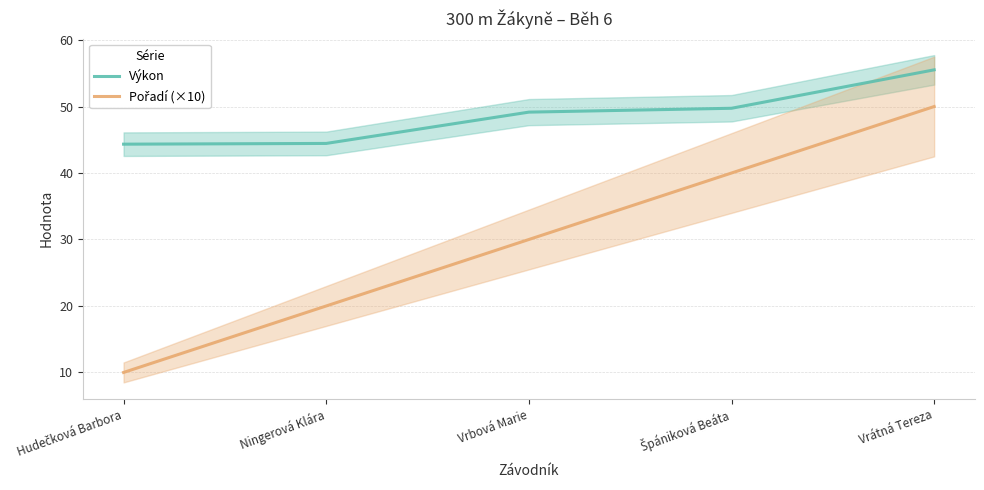

Which label corresponds to the smallest value in the chart?

Hudečková Barbora